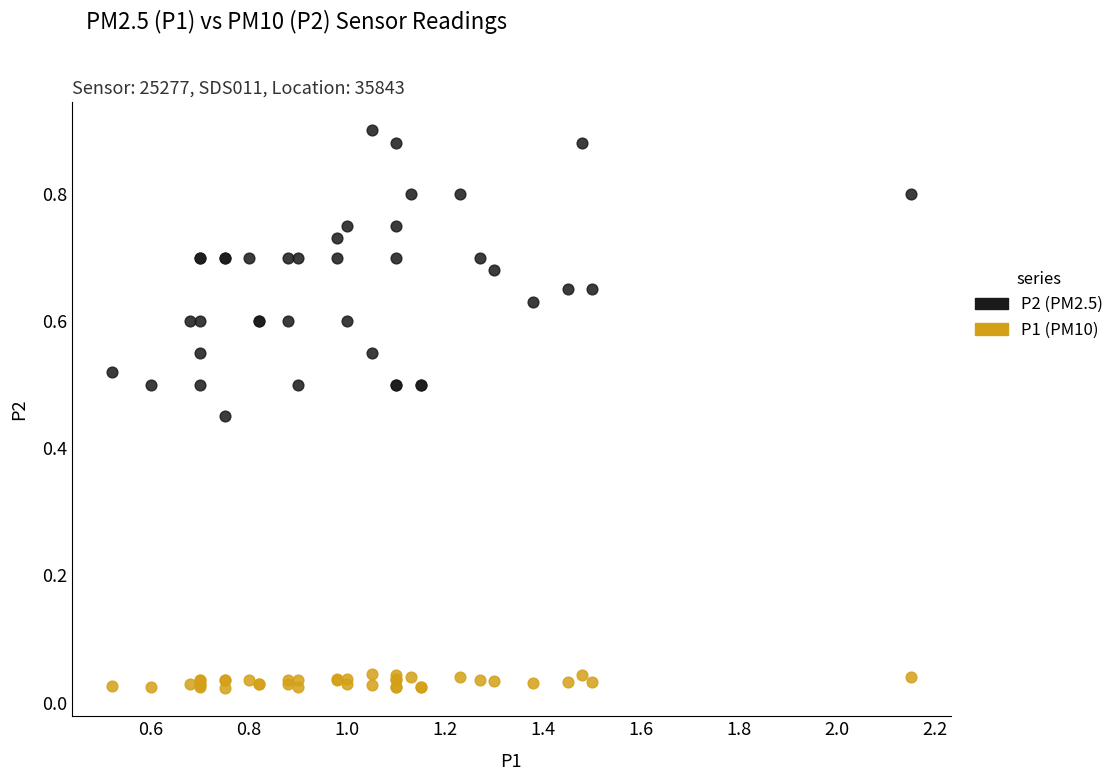

Which series reaches the minimum Y coordinate?

P1 (PM10)